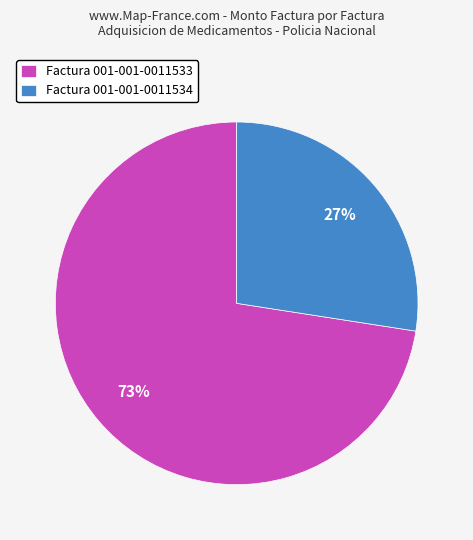

Count the number of slices in the pie.

2